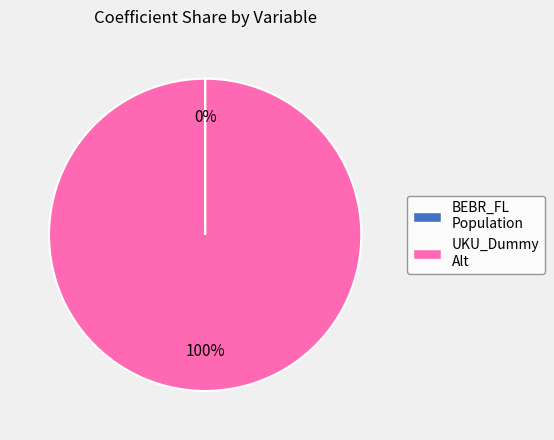

To the nearest percent, what is the average slice percentage?

50%